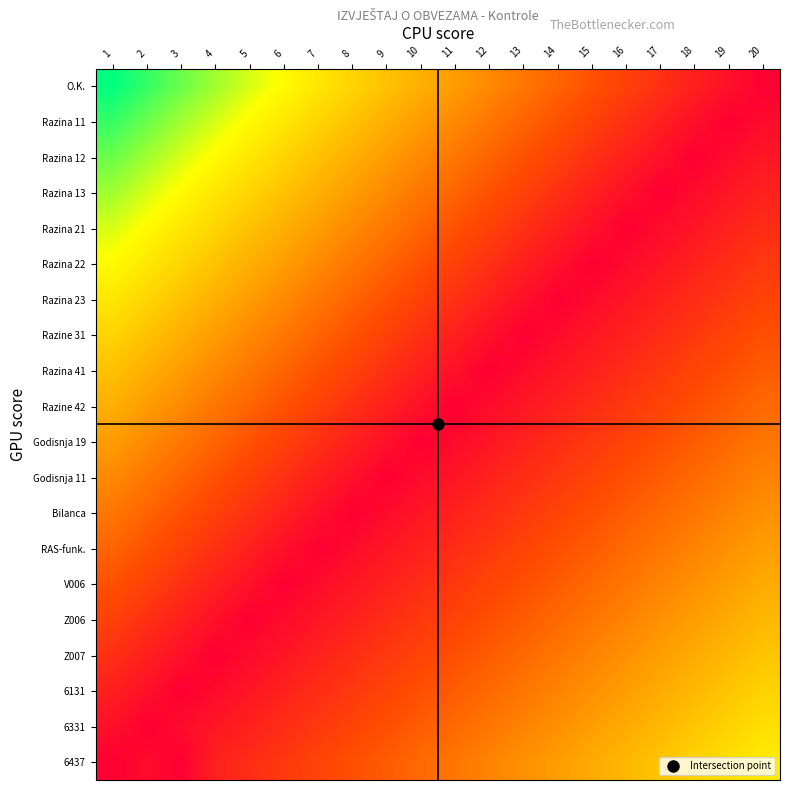

At which category does the chart reach its peak across all series?

1